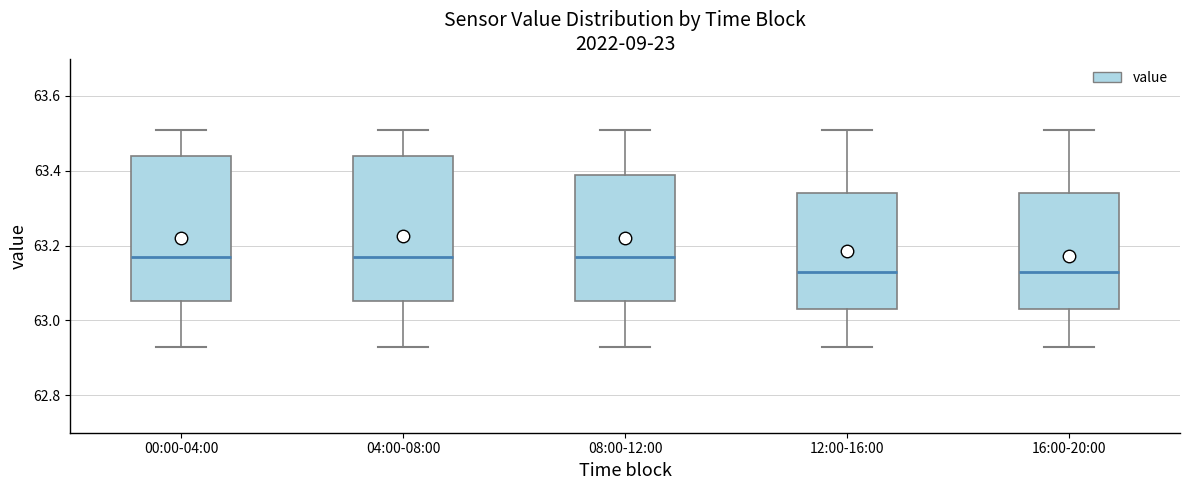

Where does the upper whisker of the box for 08:00-12:00 end on the y-axis? The values are not printed on the chart, so give them approximately, as read against the axis.

63.52